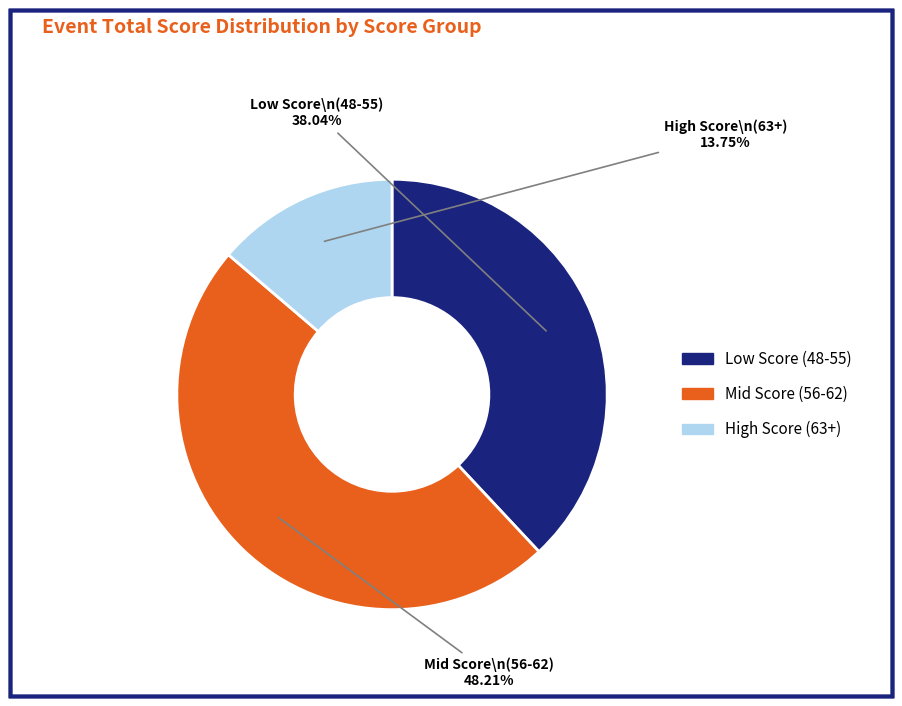

Is there any slice that represents more than half of the pie?

No